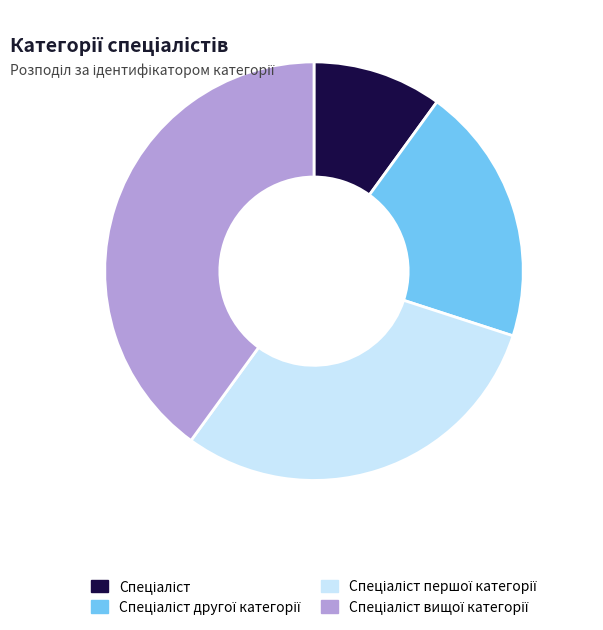

Is there any slice that represents more than half of the pie?

No